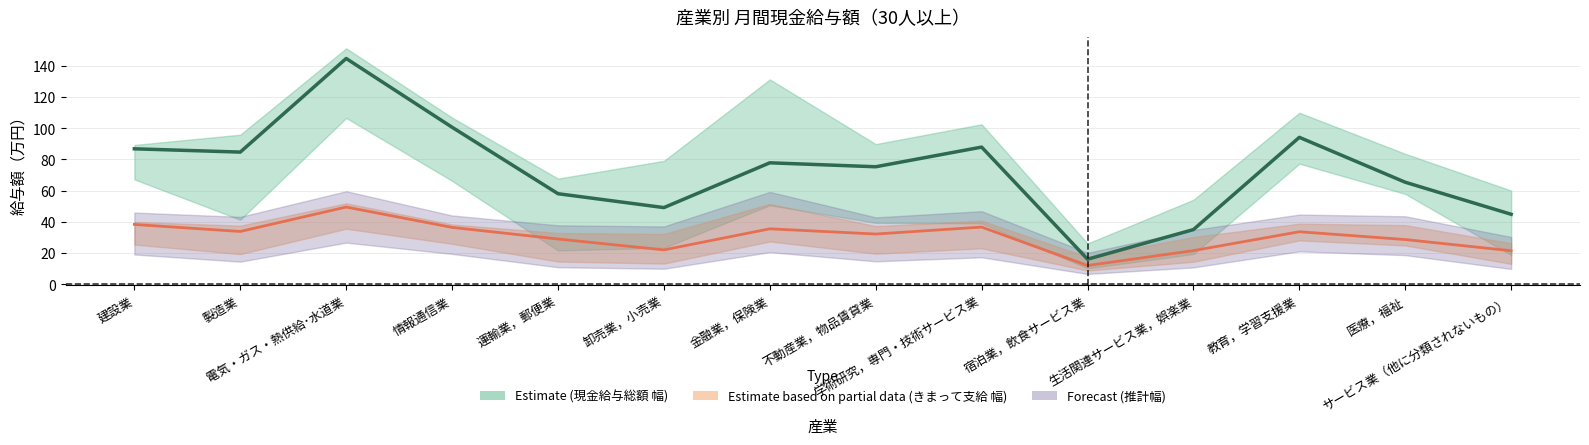

Is it true that 男(きまって支給) equals 42.8 at 医療，福祉?

False